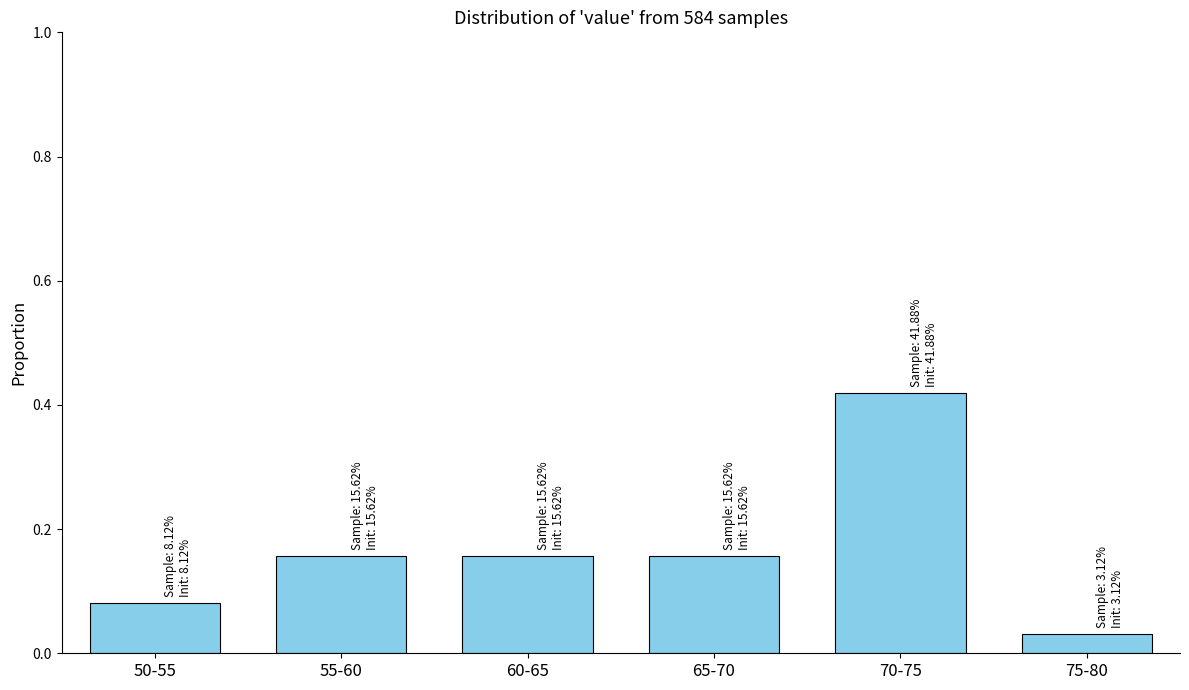

What is the change in value from 50-55 to 55-60?

+0.1